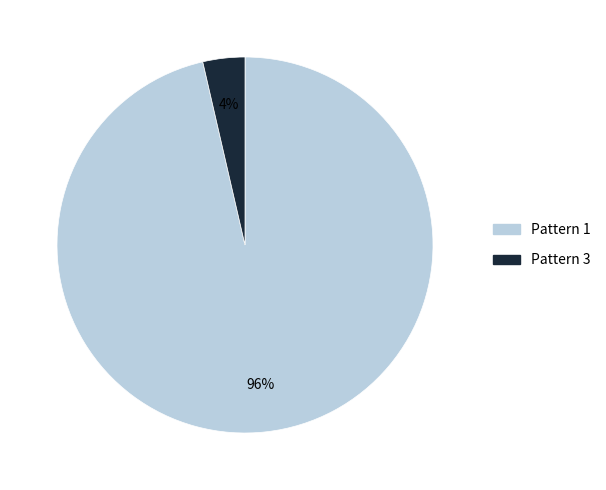

How many slices are in this pie chart?

2